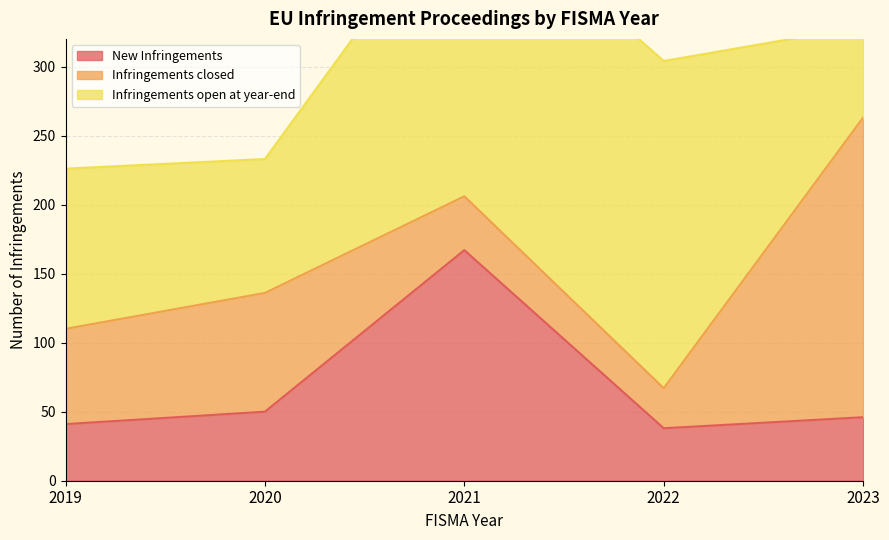

How many interior local valleys does the New Infringements series have?

1